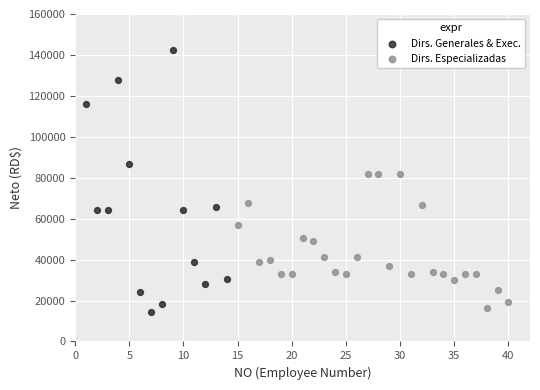

Which series has the widest spread of Y values?

Dirs. Generales & Exec.